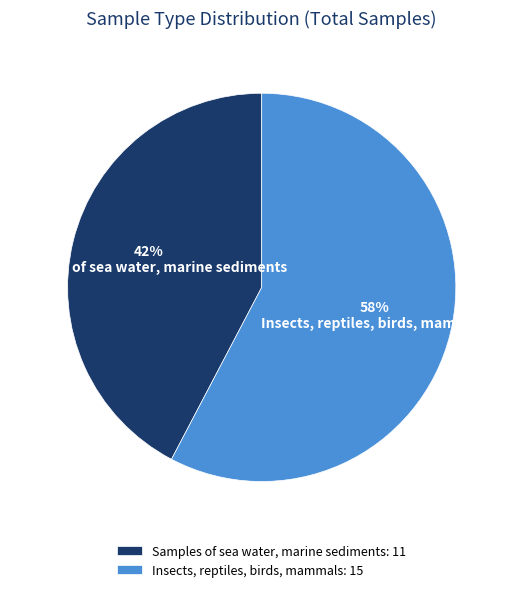

Is it true that Insects, reptiles, birds, mammals is 58% of the pie?

True